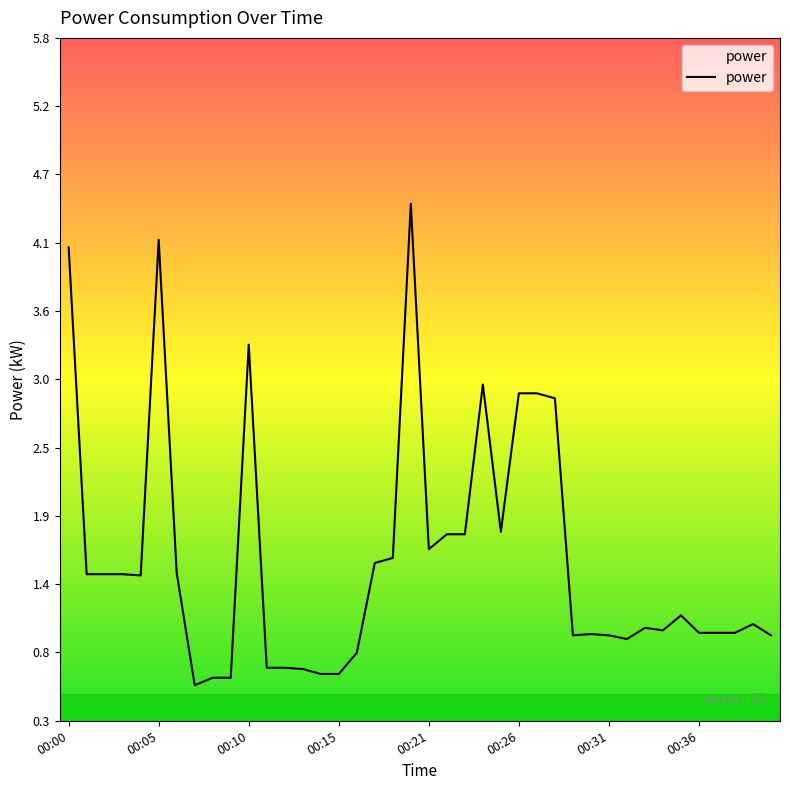

What is the smallest value displayed?

0.6